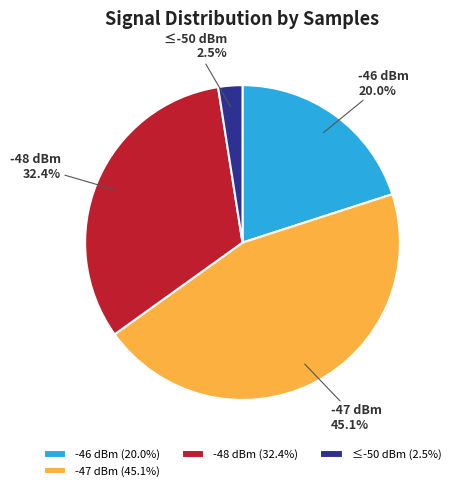

Is ≤-50 dBm the majority of the pie?

No